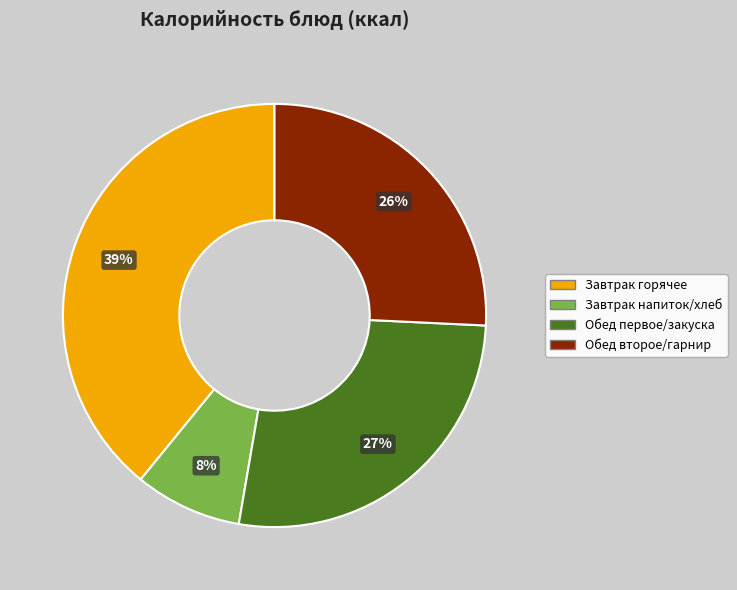

To the nearest percent, what is the average slice percentage?

25%